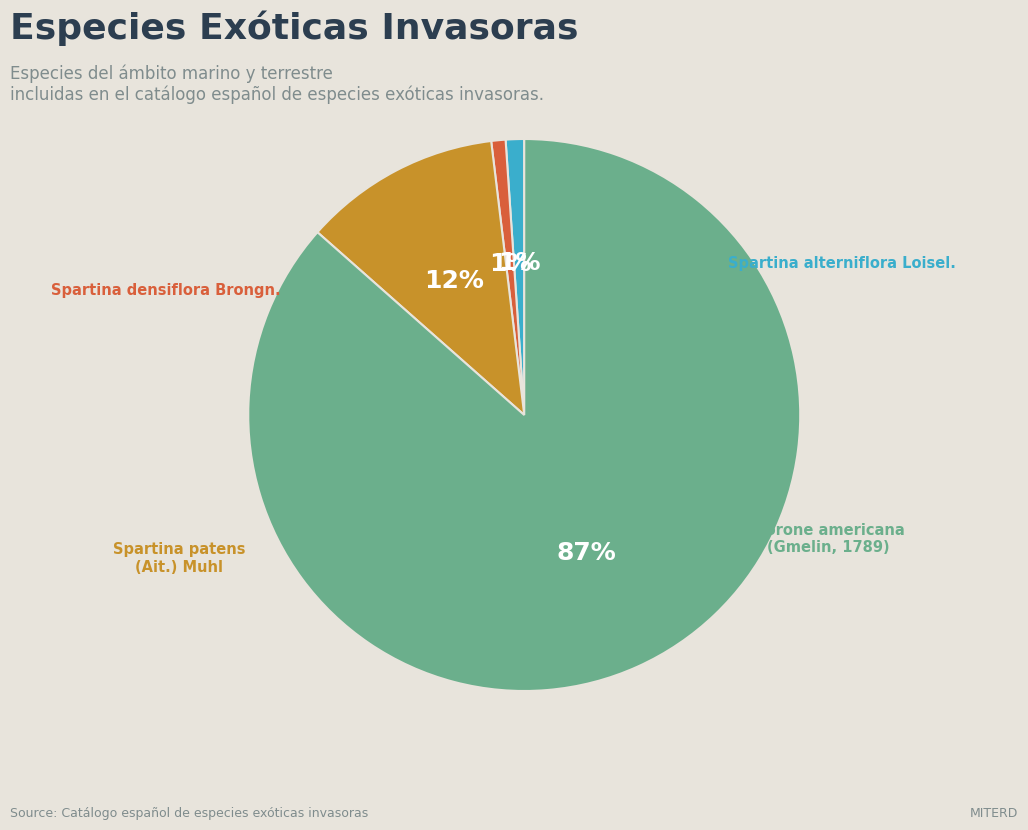

What is the ratio of the value at Spartina alterniflora Loisel. to the value at Spartina patens (Ait.) Muhl?

0.1